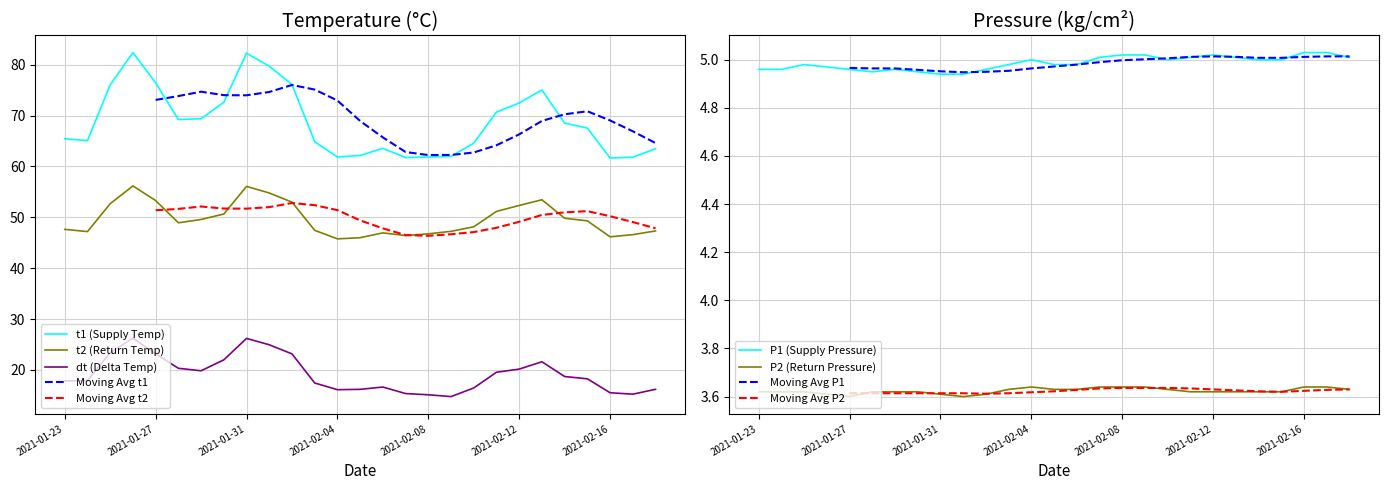

At which category is the sum across all series the highest?

2021-01-26